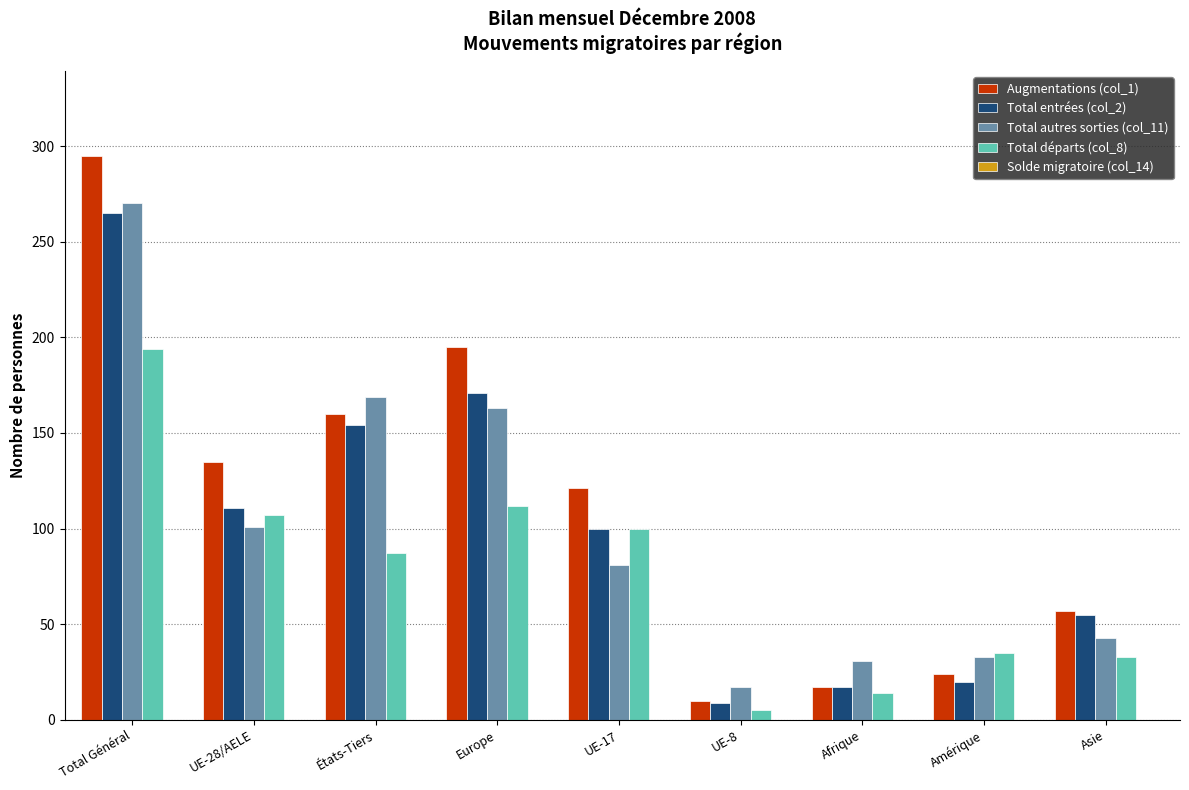

Which series has the largest range (max minus min)?

Augmentations (col_1)